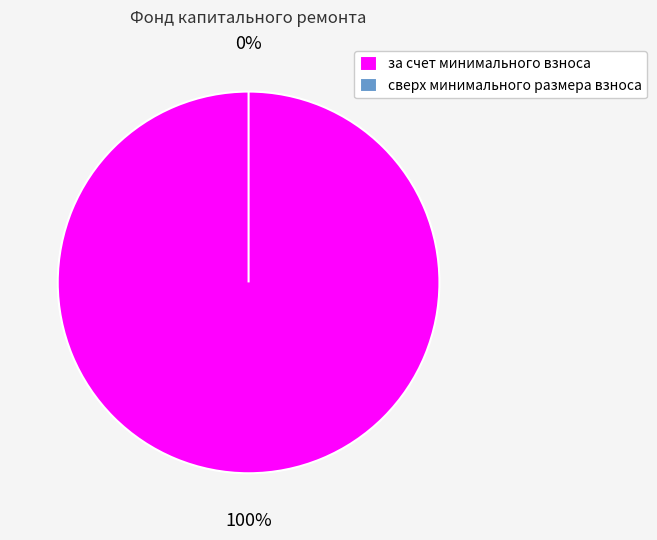

Count the number of slices in the pie.

2